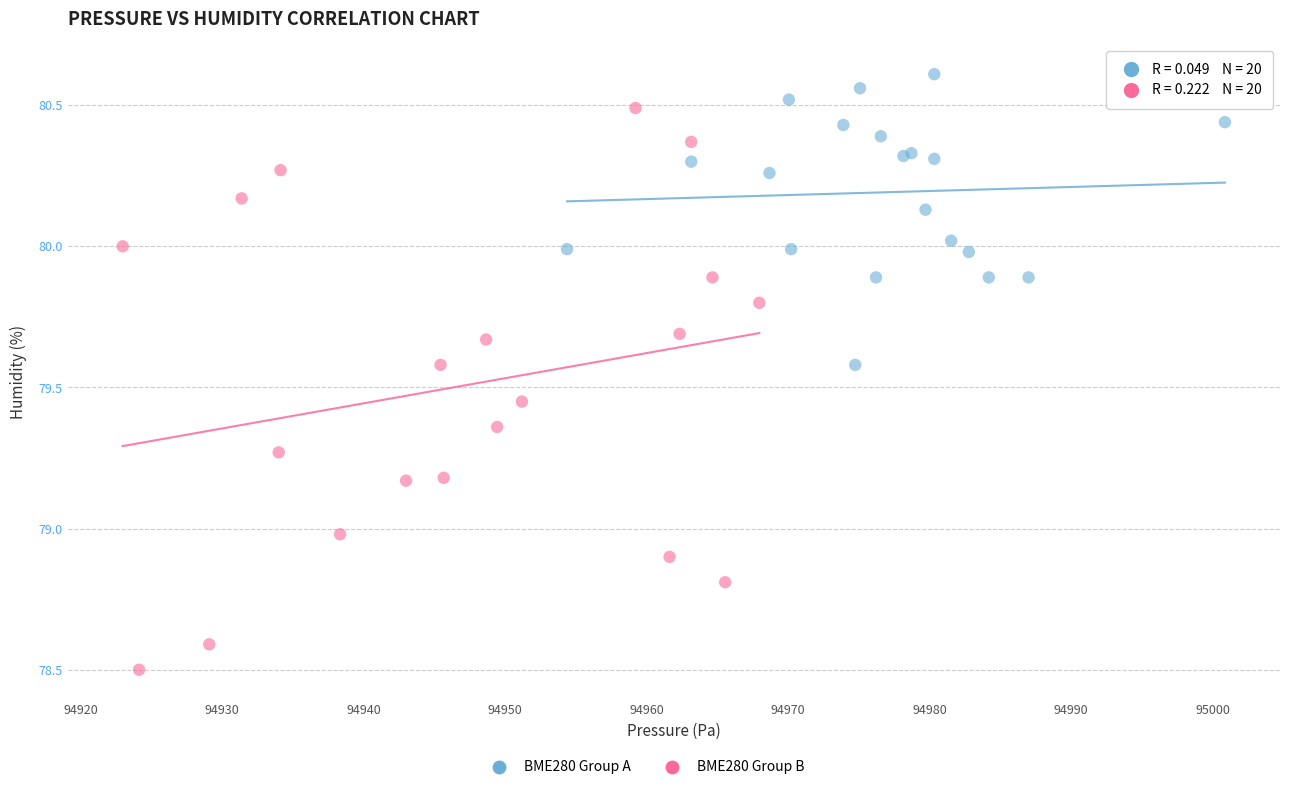

Which series reaches the minimum Y coordinate?

BME280 Group B